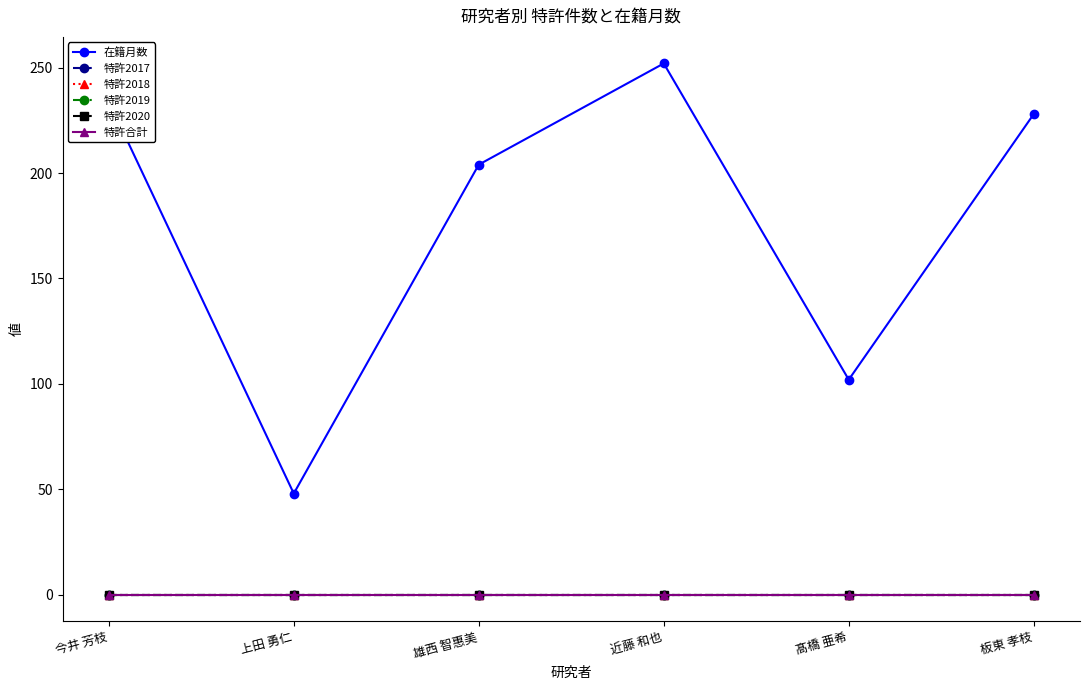

Is this an area chart (filled region under the line)?

No